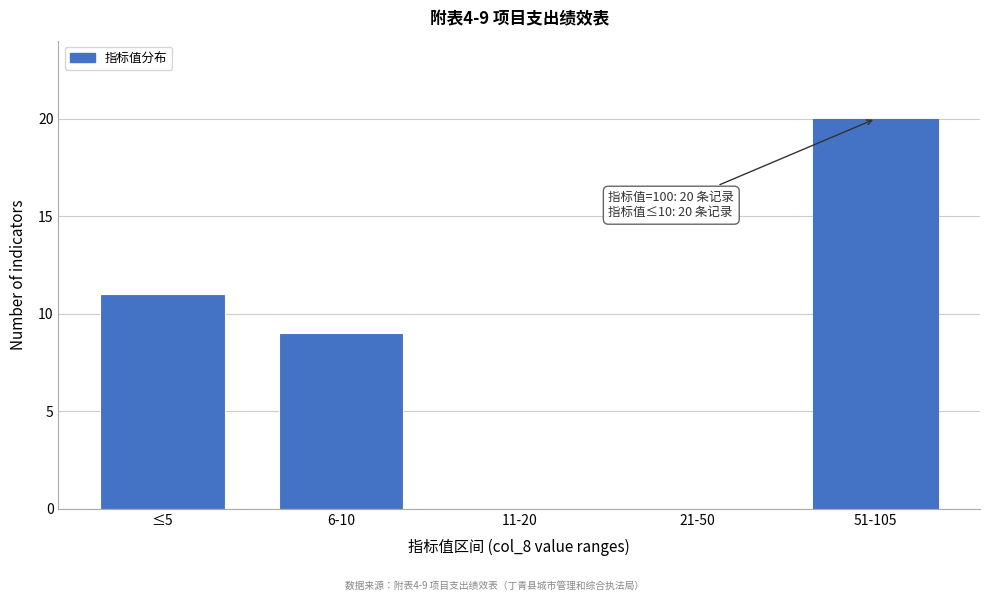

Reading right to left, list all the values displayed in this chart.

51-105=20	21-50=0	11-20=0	6-10=9	≤5=11